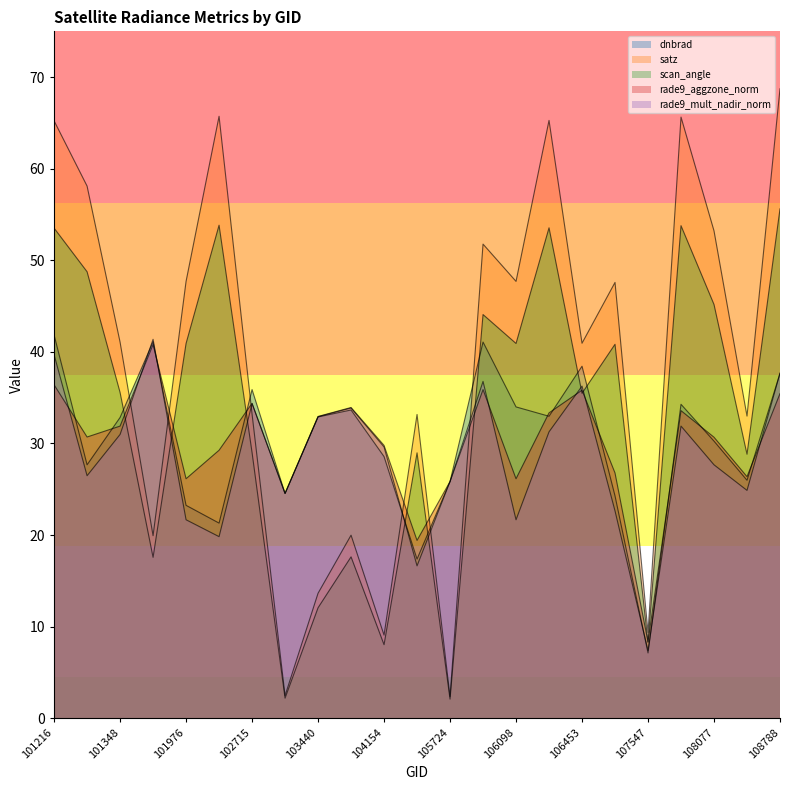

How many data points in dnbrad are above 32?

12